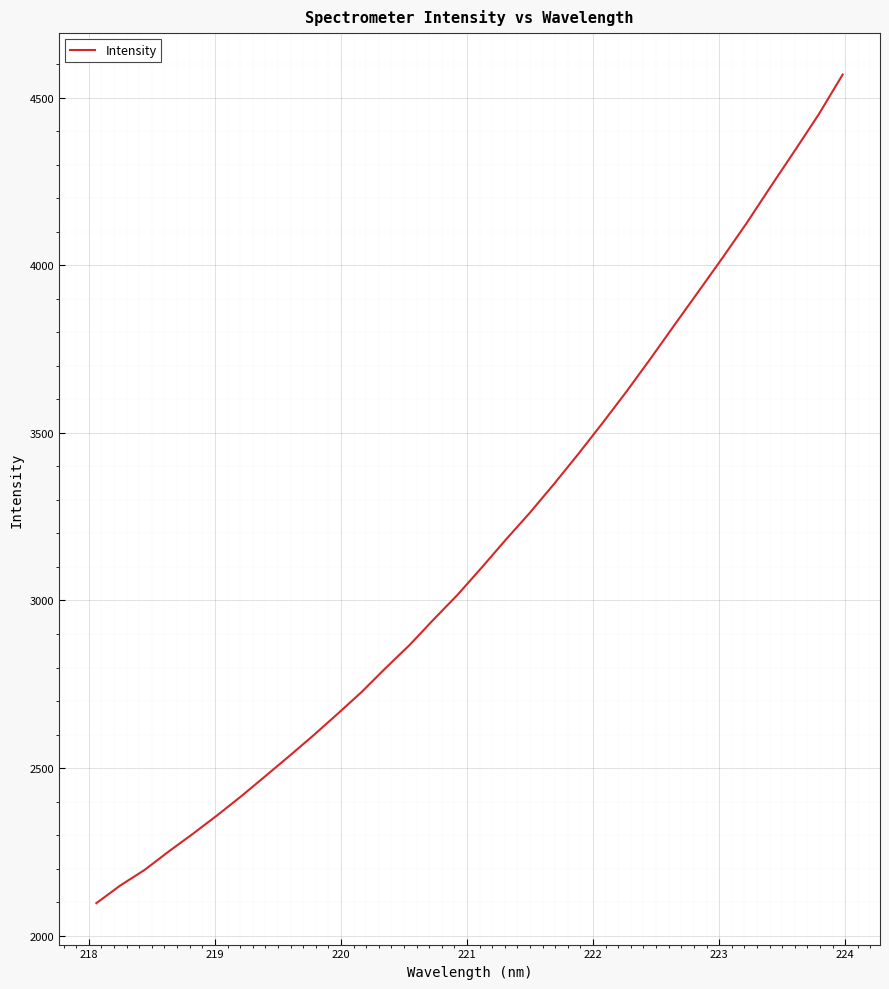

How many categories are shown in the chart?

32